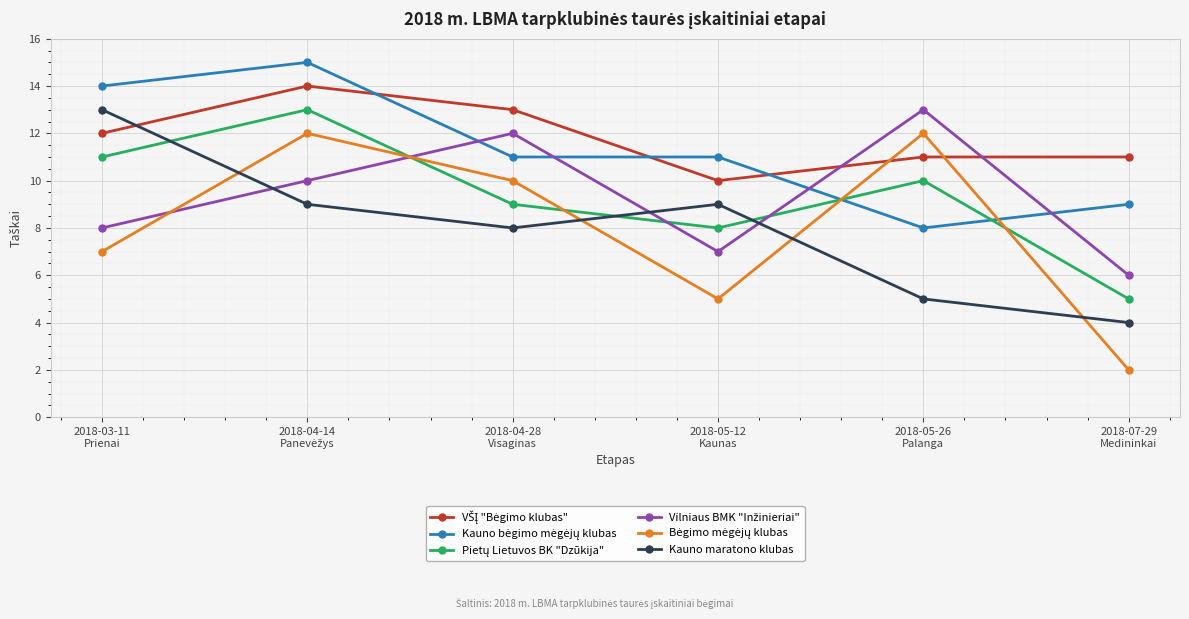

What is the maximum value shown in the chart?

15